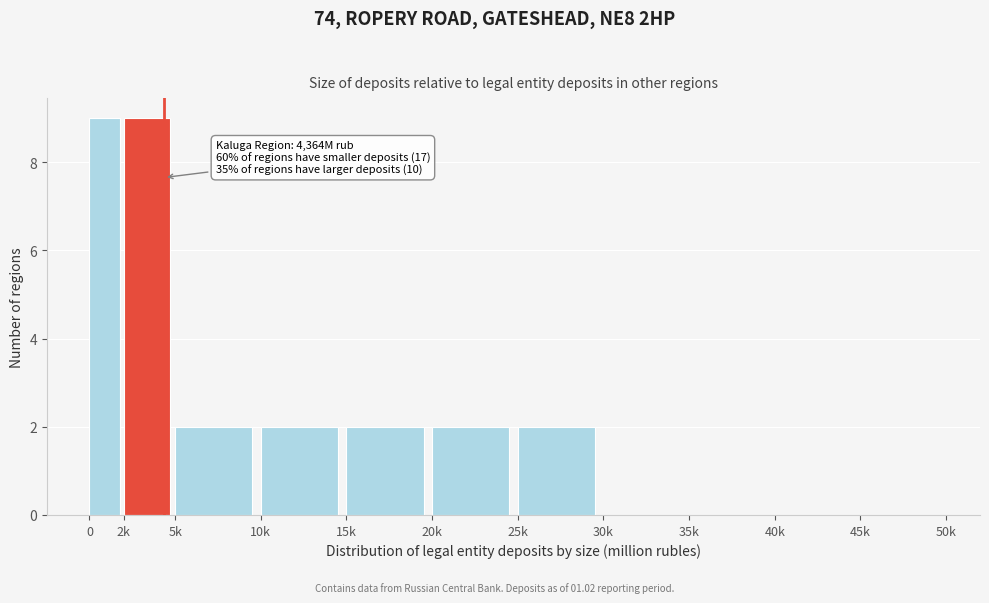

Reading right to left, what are all the values shown in this chart?

45k=0	40k=0	35k=0	30k=0	25k=2	20k=2	15k=2	10k=2	5k=2	2k=9	0=9